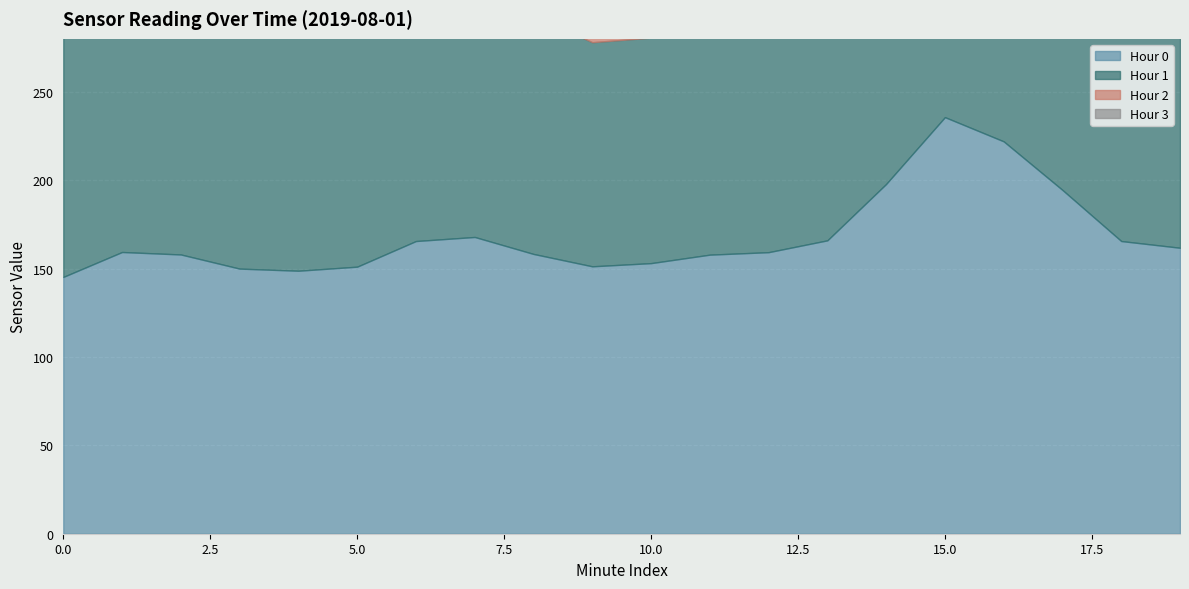

Which series has the widest spread of values?

Hour 0